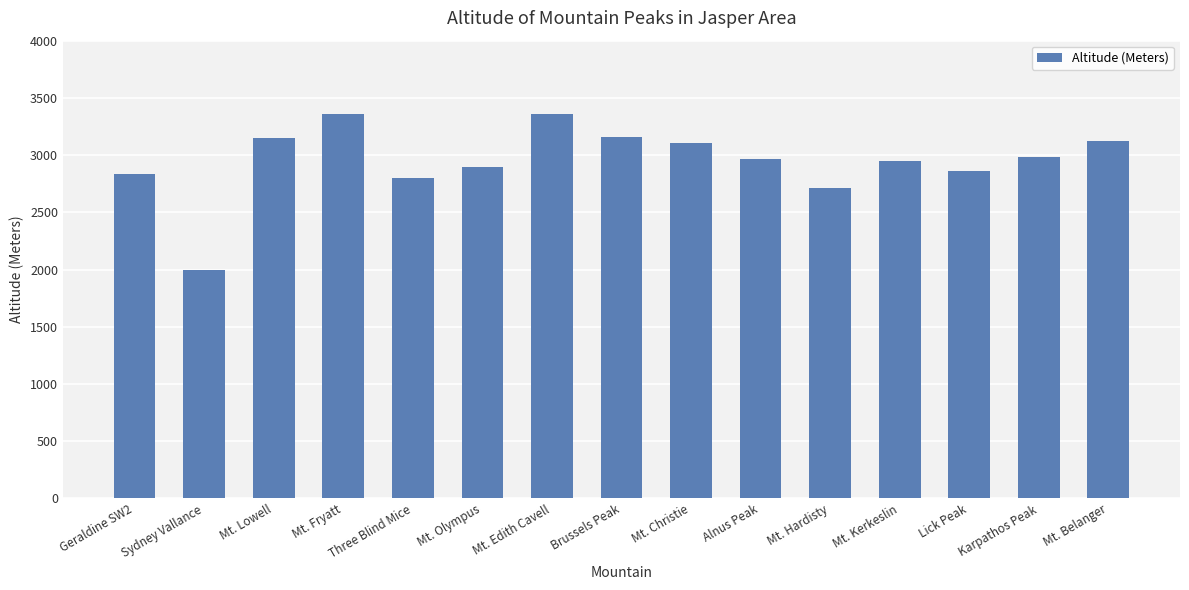

The chart shows a value of 774 at Brussels Peak. True or false?

False